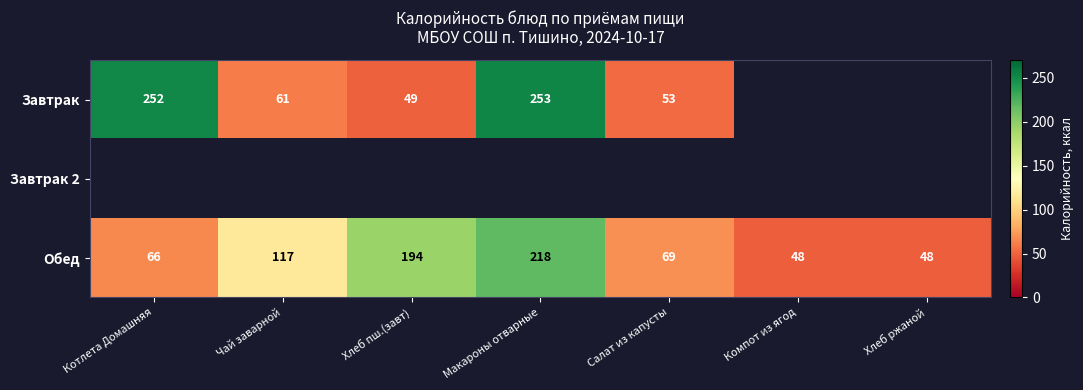

What is the spread (max minus min) of values at Салат из капусты?

16.0